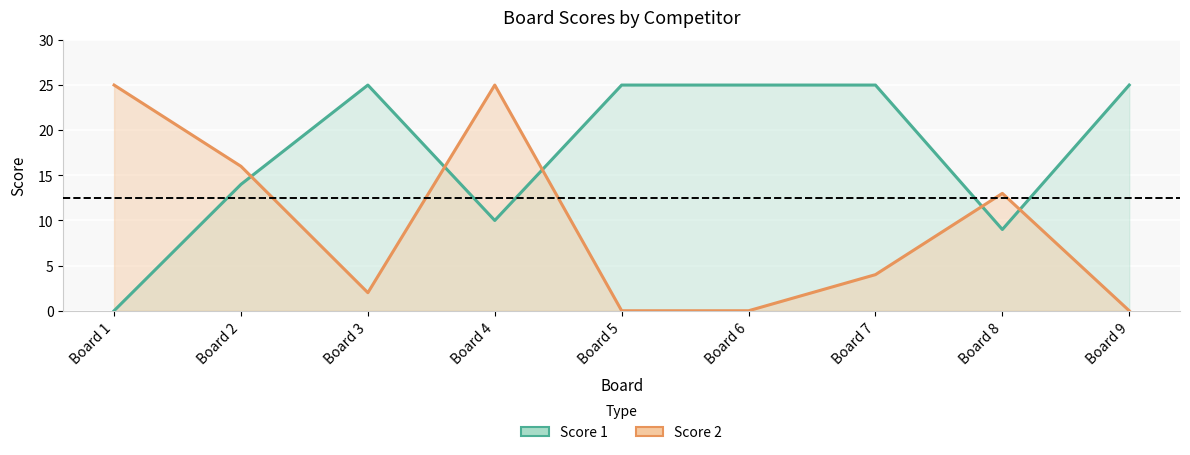

Which series has the largest total across all categories?

Score 1